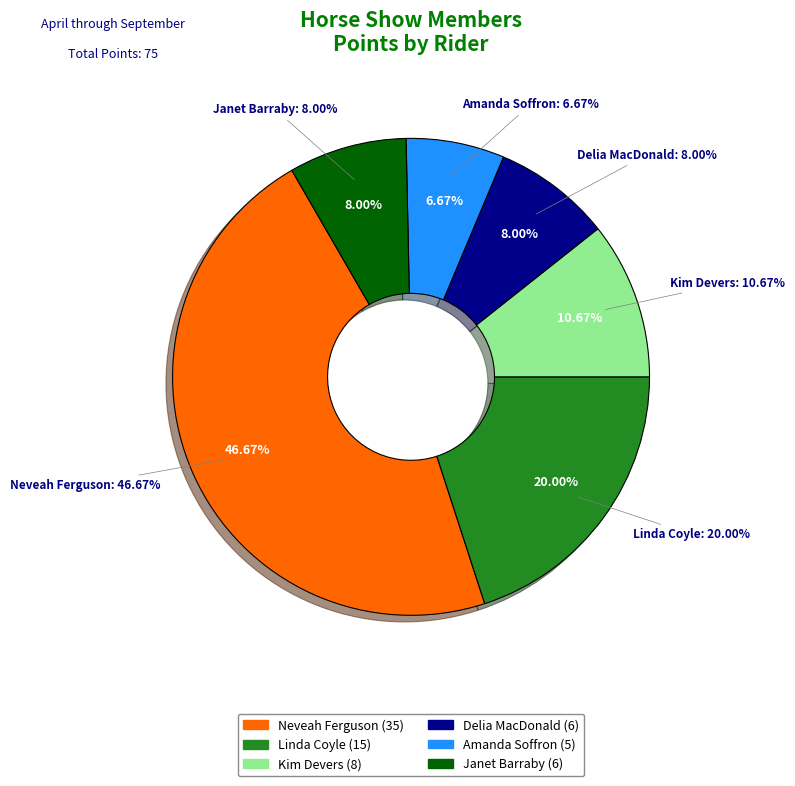

Count the number of slices in the pie.

6